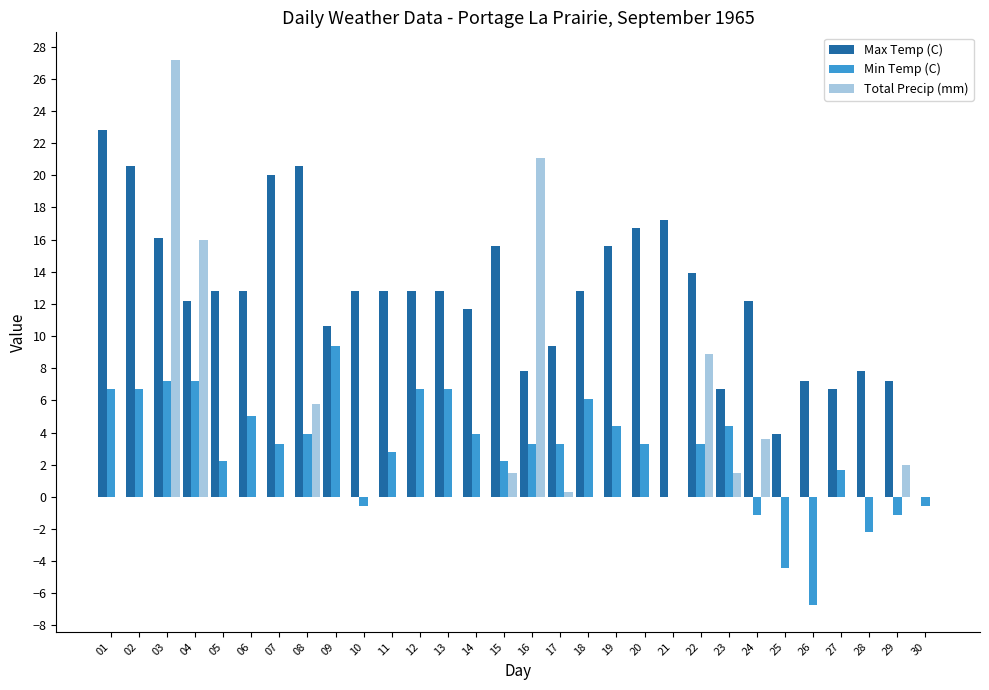

Which category has the highest value in the Total Precip (mm) series?

03